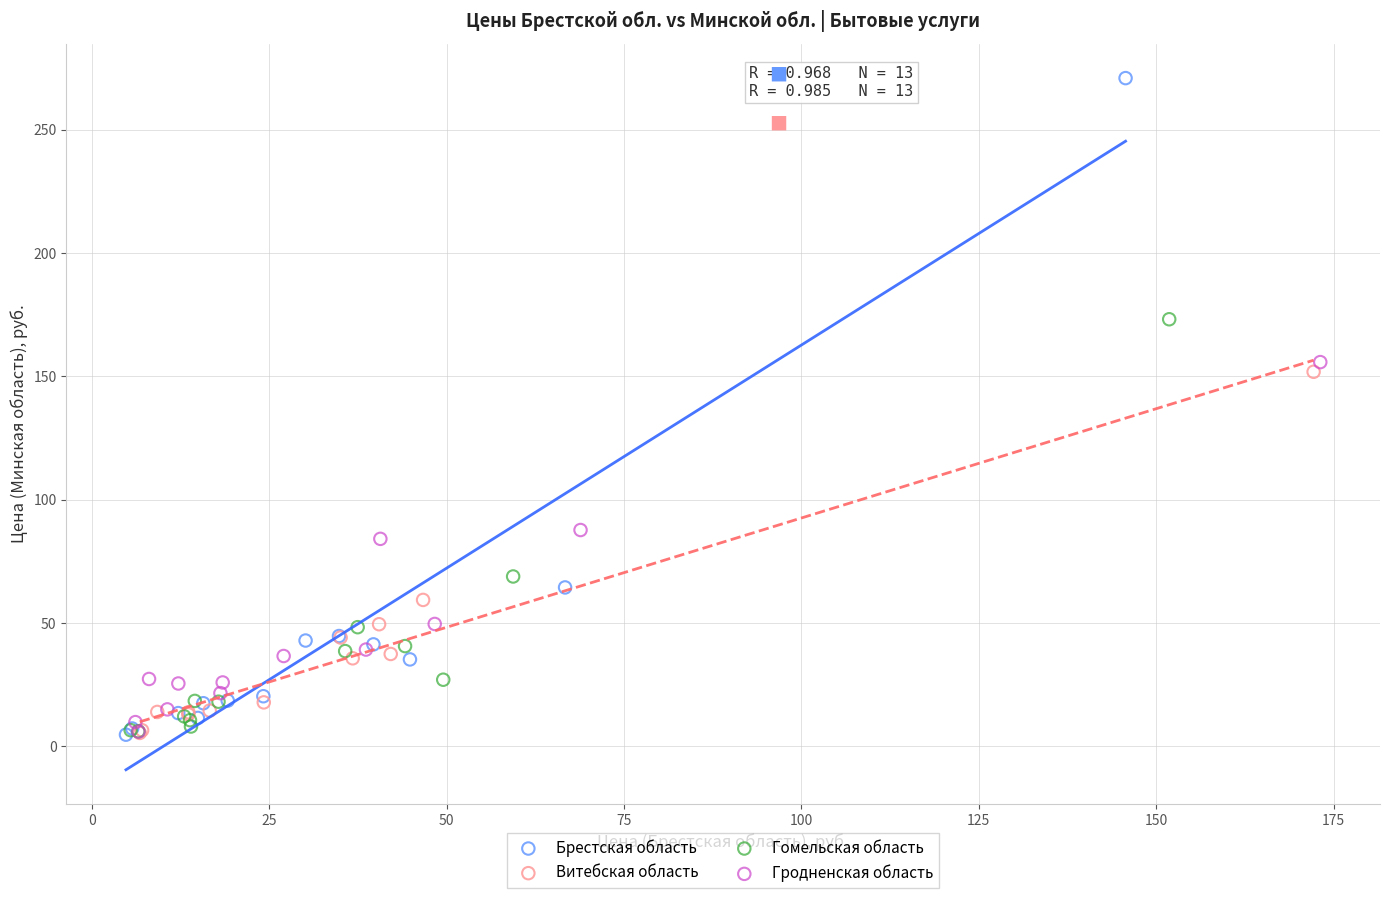

Which series has the widest spread of Y values?

Брестская область